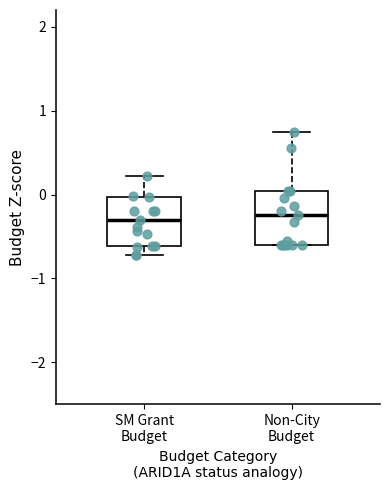

Where is the upper edge of the box for SM Grant Budget on the y-axis? The values are not printed on the chart, so give them approximately, as read against the axis.

0.0